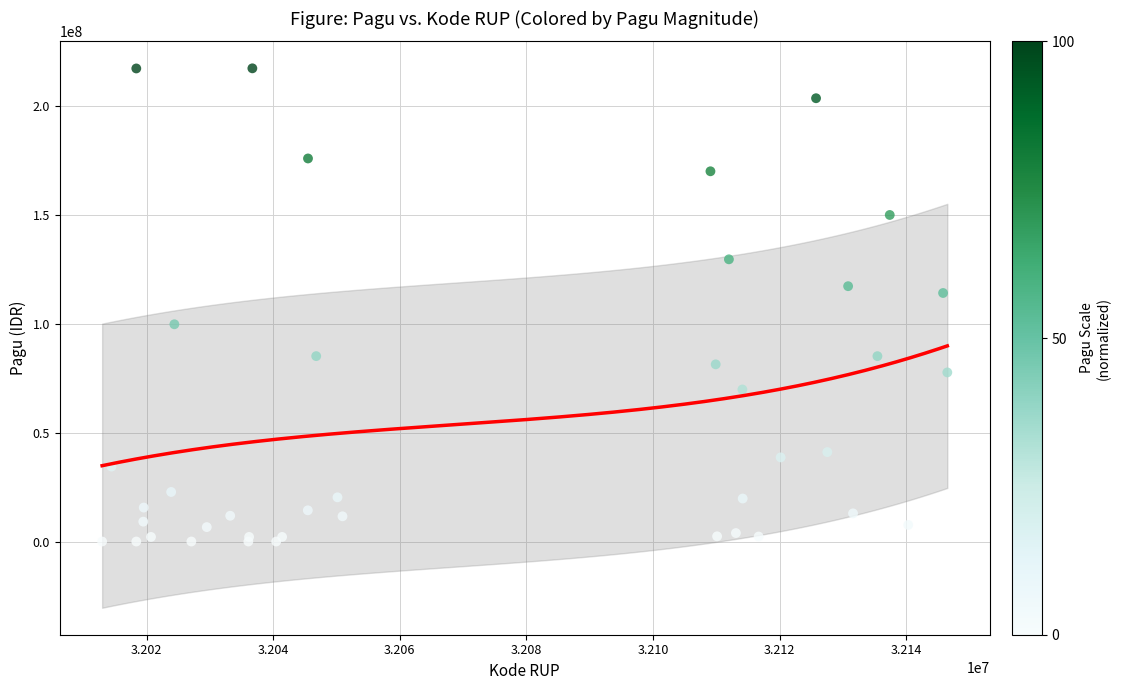

What Y value in the scatter plot is closest to 108830000?

114296000